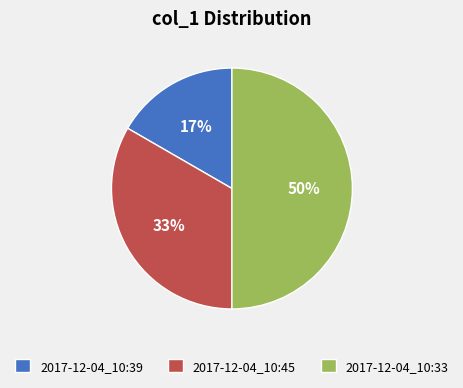

Is the sum of 2017-12-04_10:33 and 2017-12-04_10:39 greater than half?

Yes